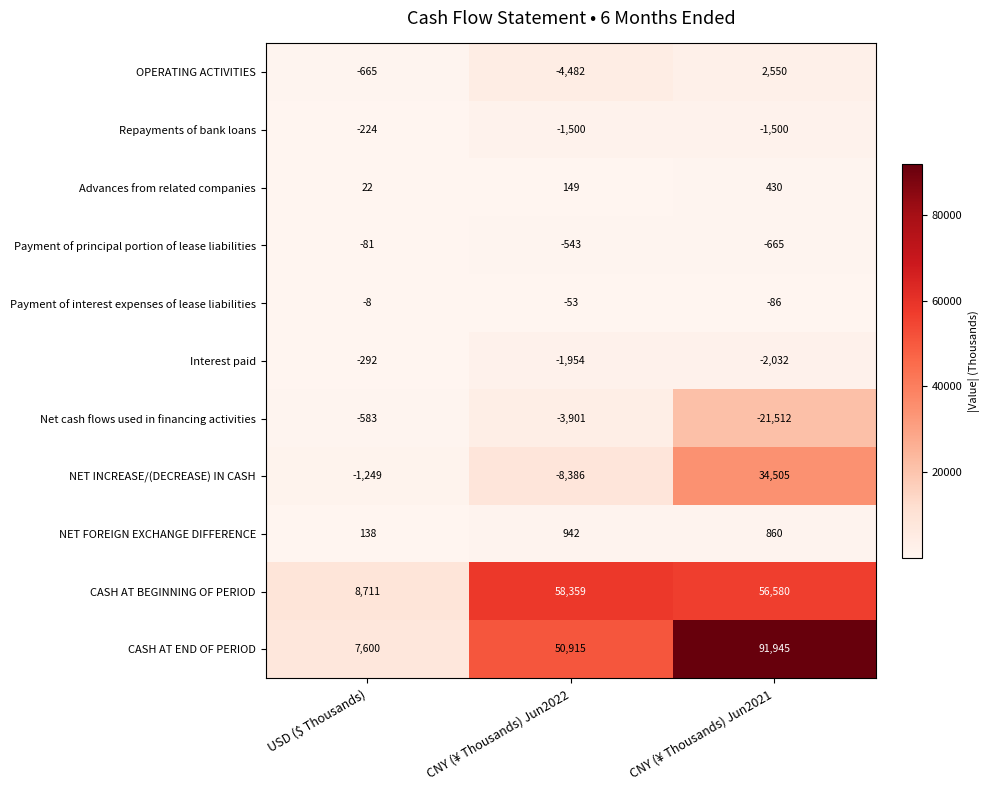

What is the average value of the Net cash flows used in financing activities series?

-8665